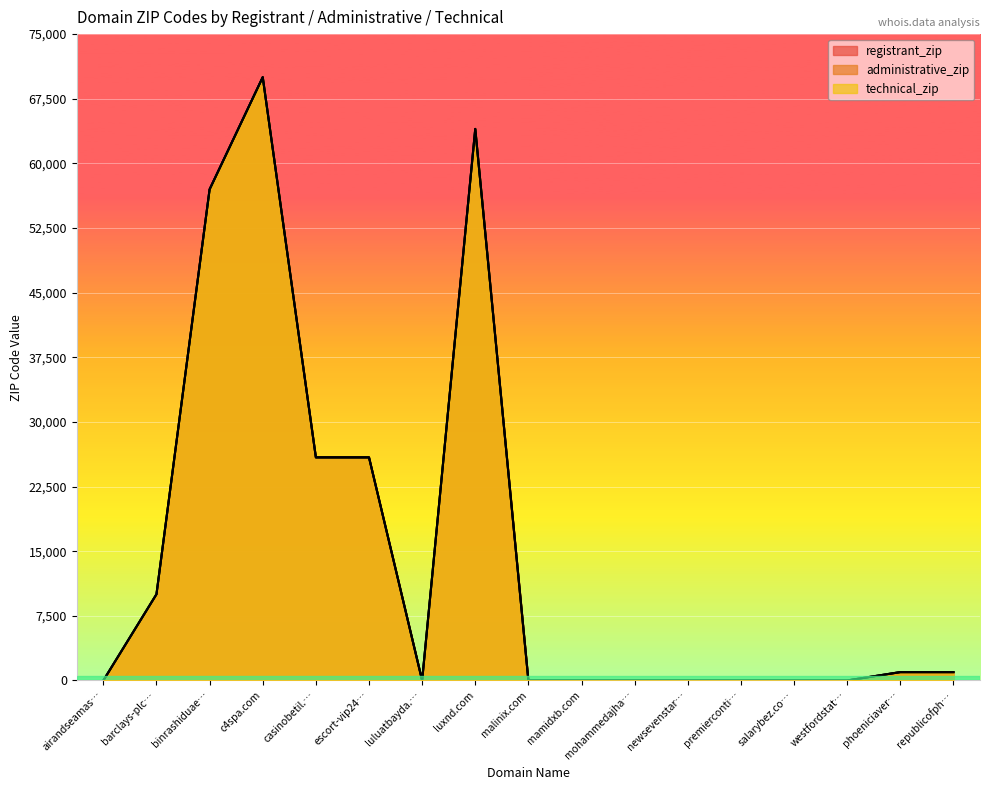

What is the difference between the maximum and minimum values in the administrative_zip series?

70004